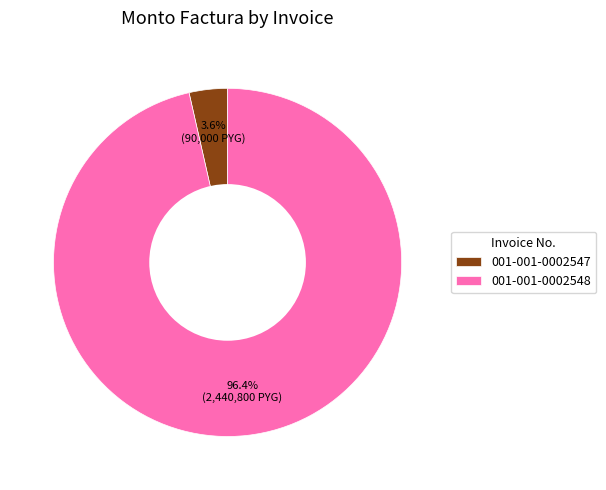

Is 001-001-0002547 the majority of the pie?

No